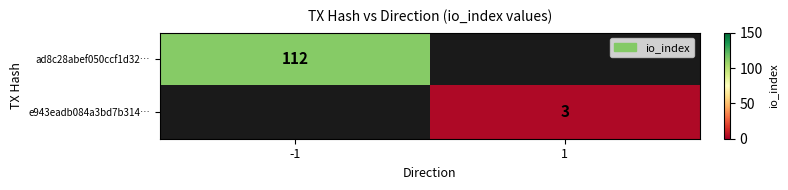

Is the value of ad8c28abef050ccf1d32… at -1 greater than the value of e943eadb084a3bd7b314… at 1?

Yes